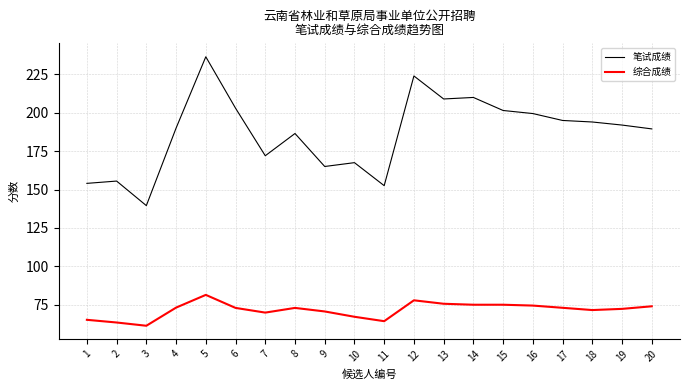

True or false: 笔试成绩 has a value of 186.5 at 8.

True